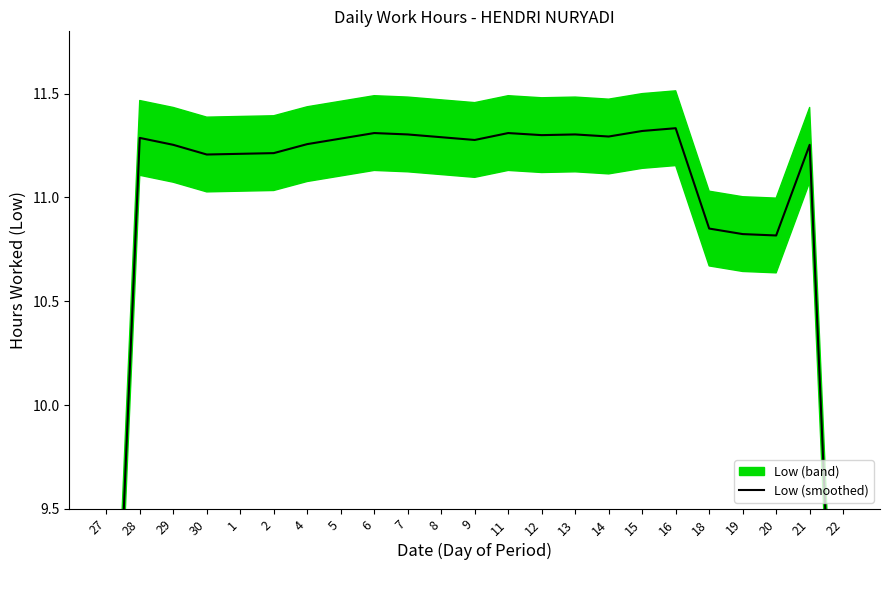

True or false: the data has more than 0 interior local peaks.

True